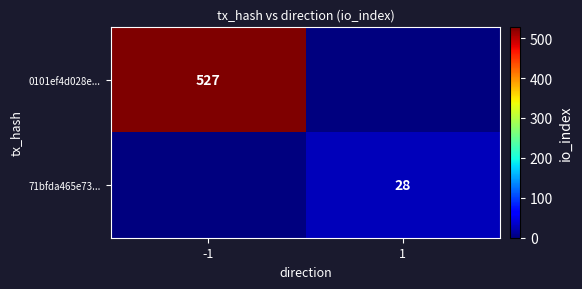

The value of 71bfda465e73... at 1 is 28. True or false?

True